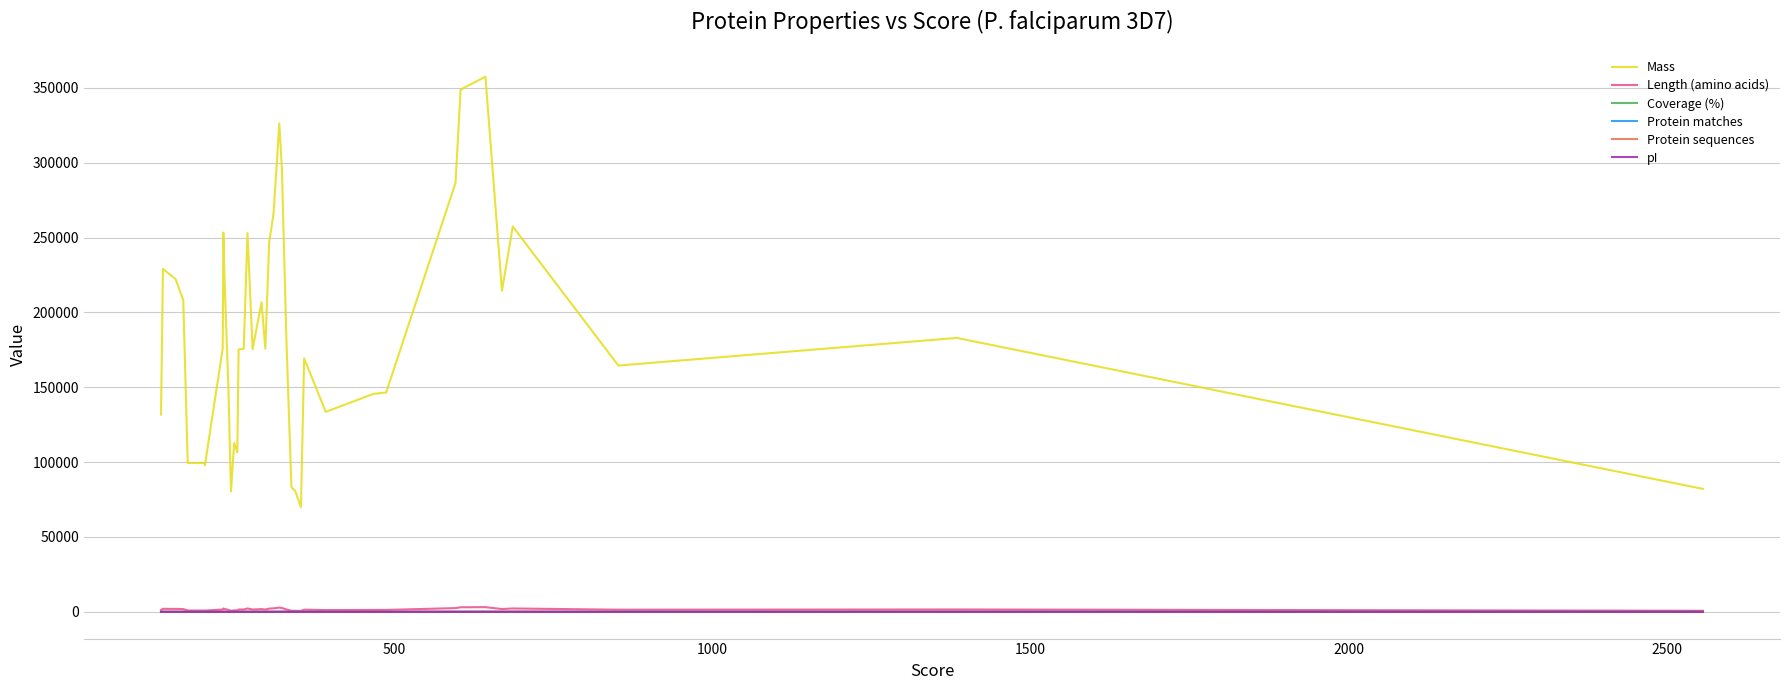

True or false: Mass and Coverage (%) cross at least once.

False